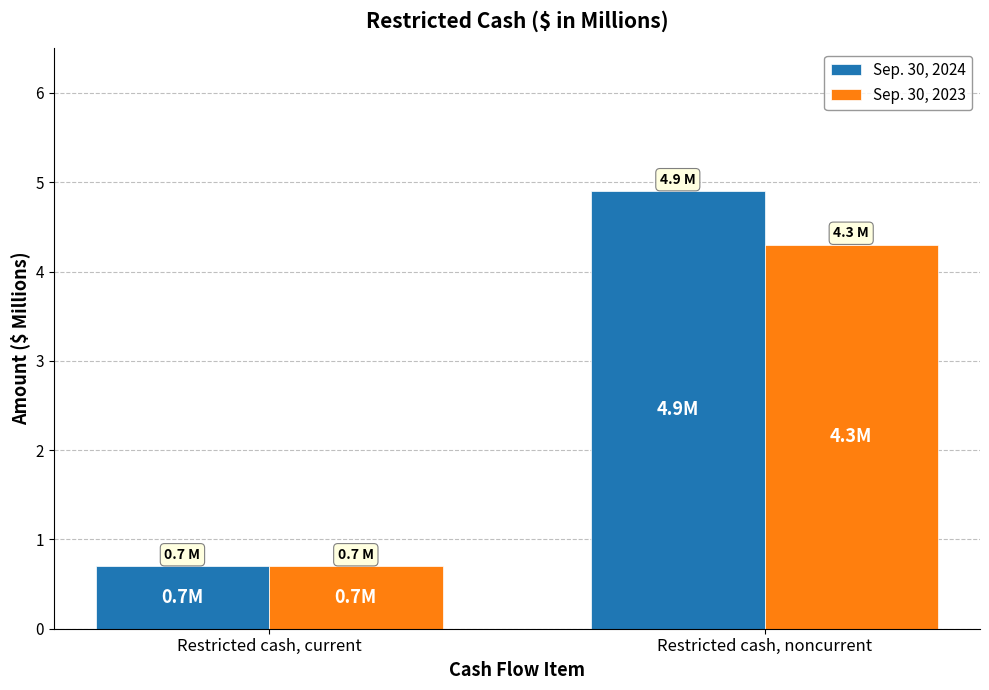

Count the number of data series in this chart.

2